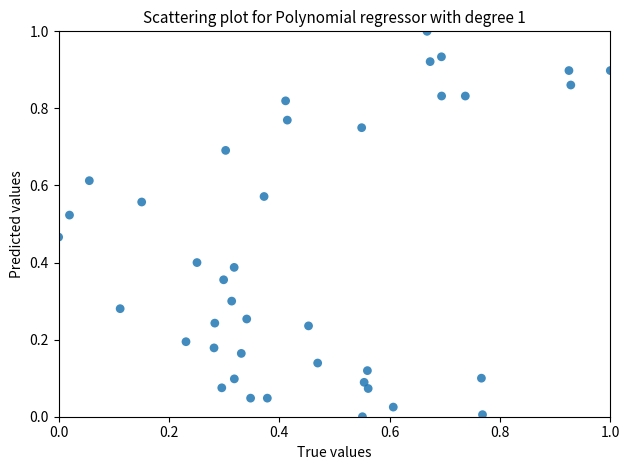

What is the range of Y values (max minus min)?

1.0